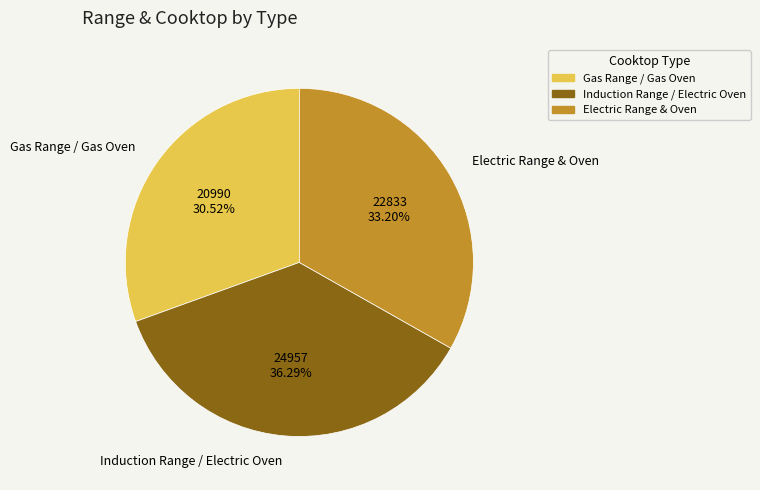

Rank the categories by value from highest to lowest.

Induction Range / Electric Oven, Electric Range & Oven, Gas Range / Gas Oven